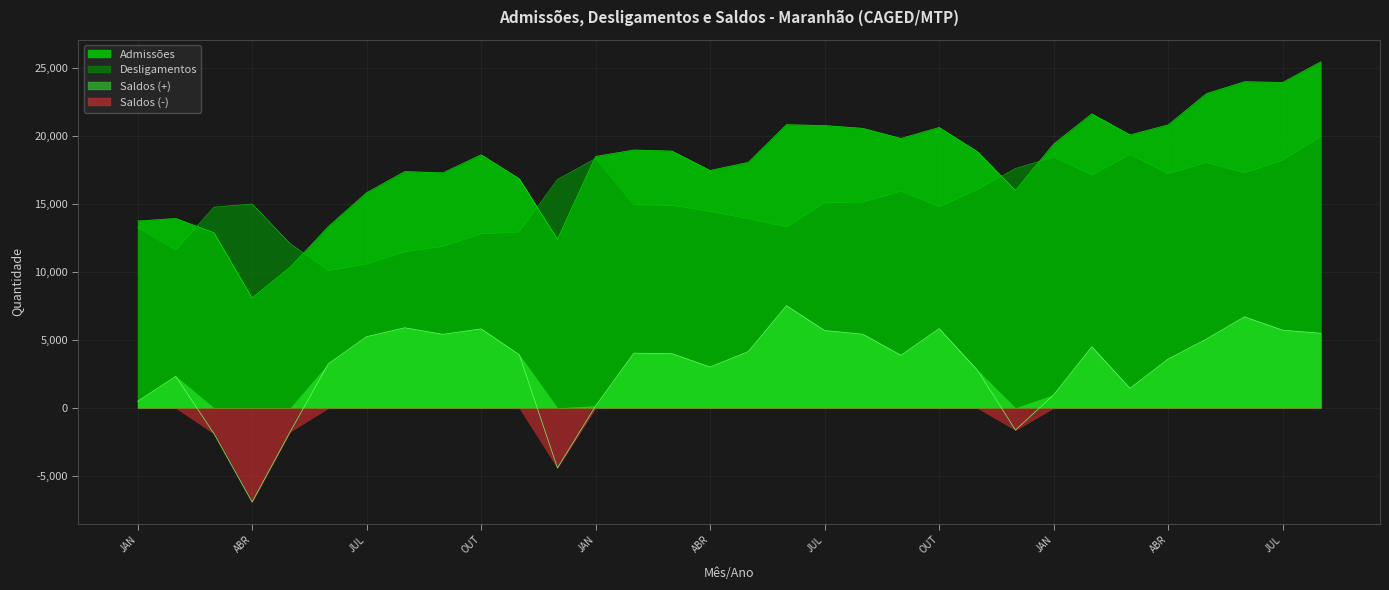

What is the sum of all Admissões values?

579386